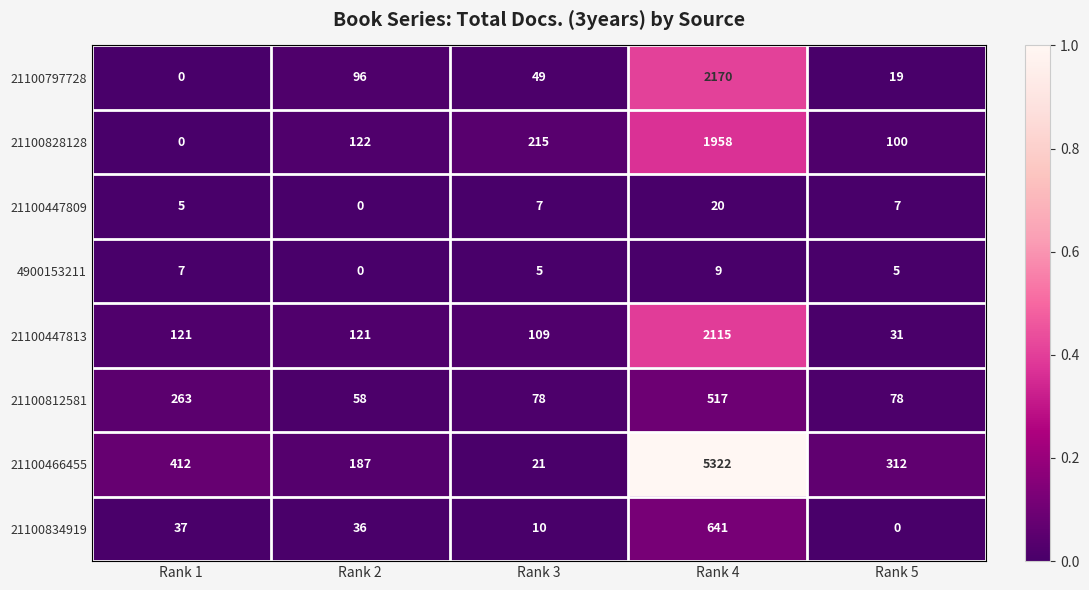

The value of 21100812581 at Rank 2 is 24. True or false?

False